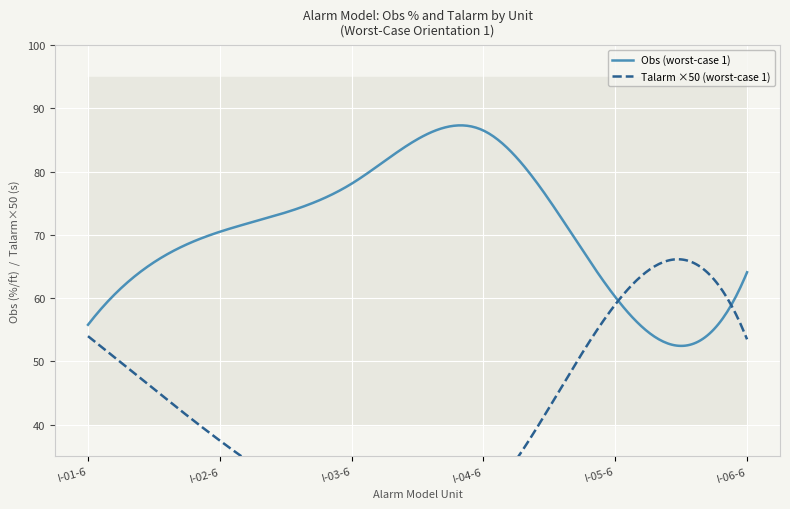

Is this an area chart (filled region under the line)?

No